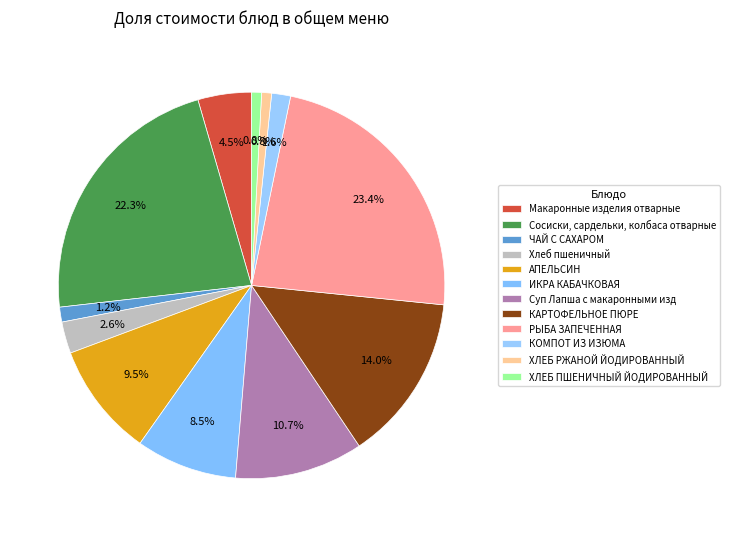

To the nearest percent, what percentage of the pie is АПЕЛЬСИН?

10%